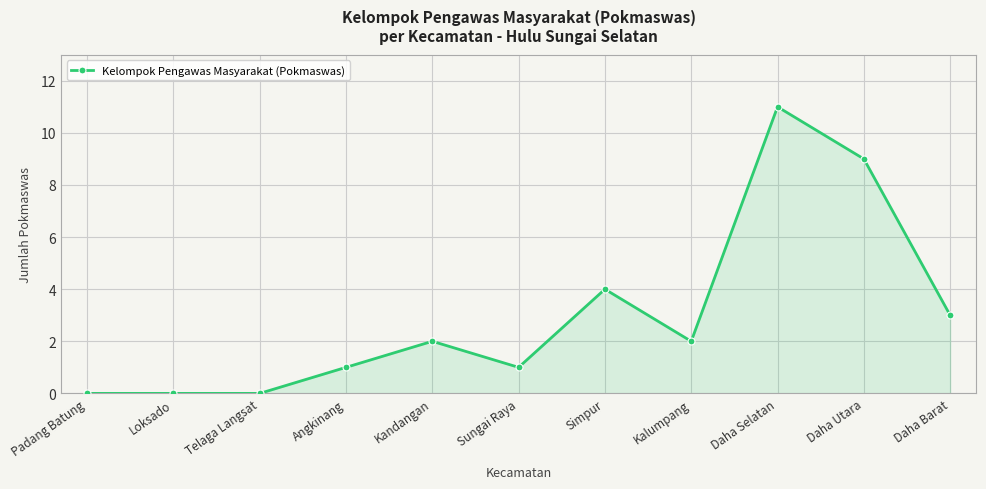

True or false: the data has more than 0 interior local peaks.

True